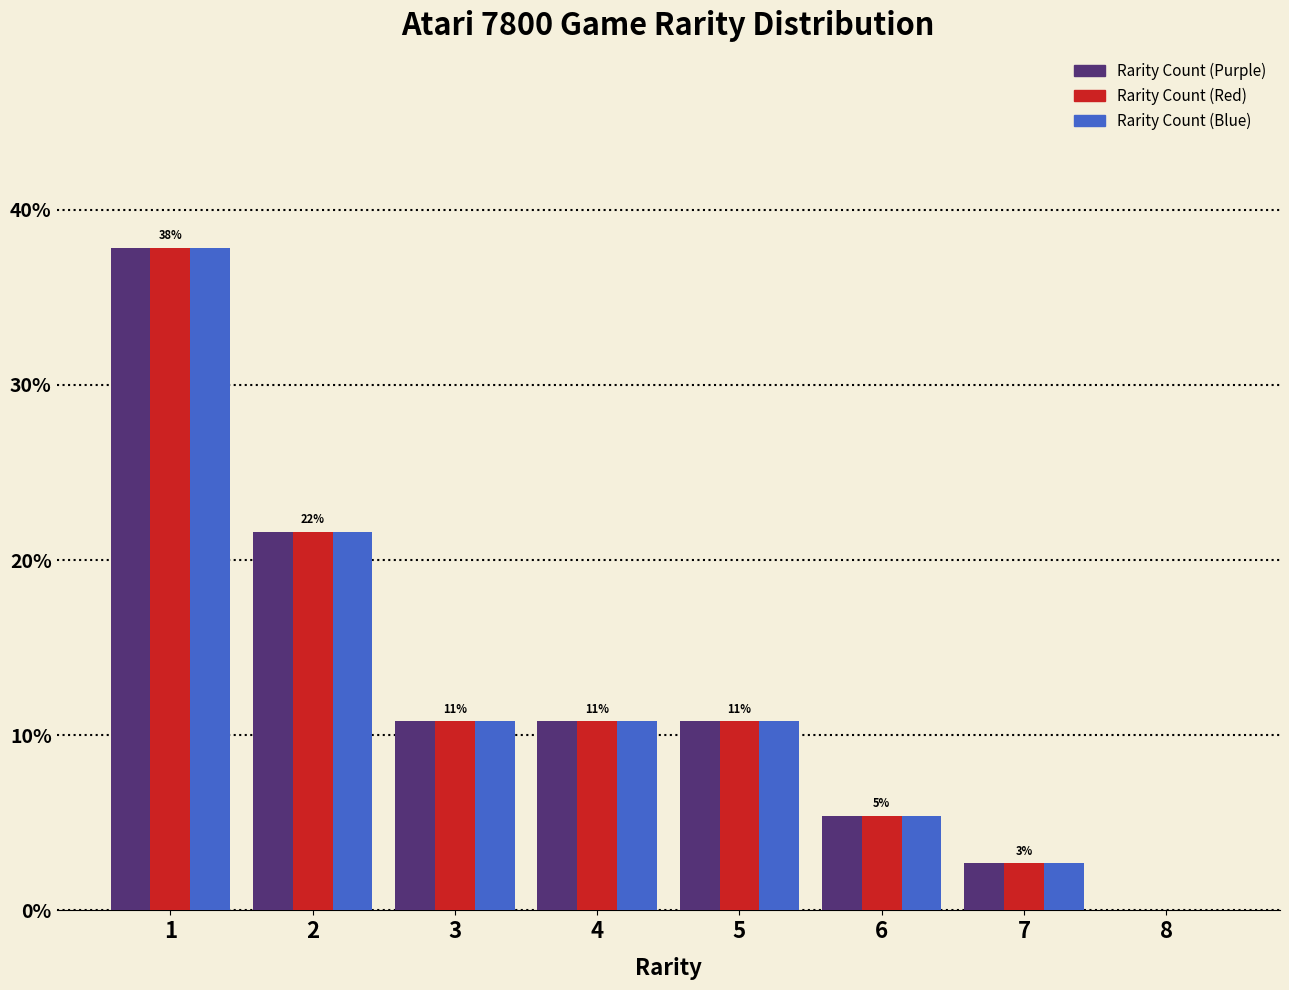

In the Rarity Count (Blue) series, which range on the x-axis has the tallest bar?

0.5 to 1.5